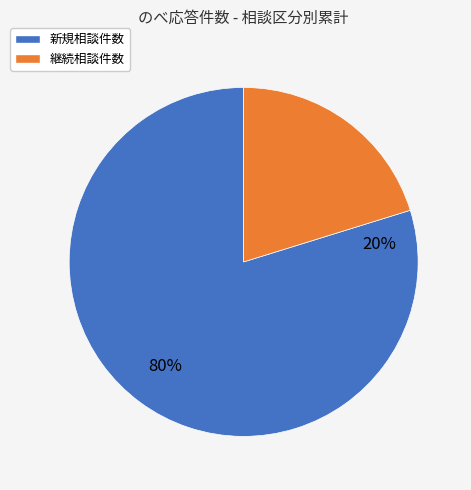

Is 継続相談件数 the majority of the pie?

No